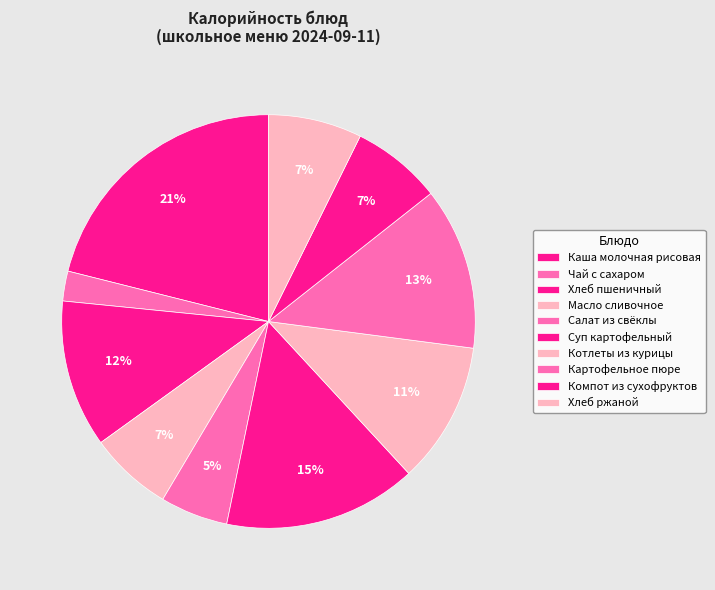

Does Котлеты из курицы represent more than half of the total?

No